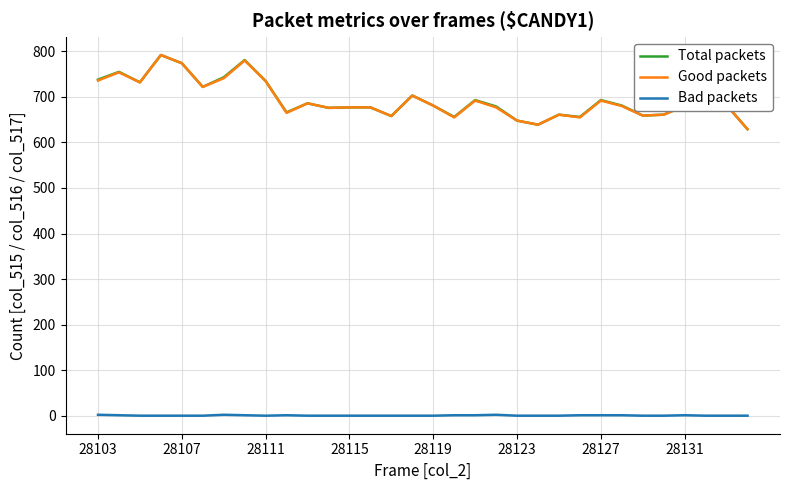

What is the maximum value shown in the chart?

792